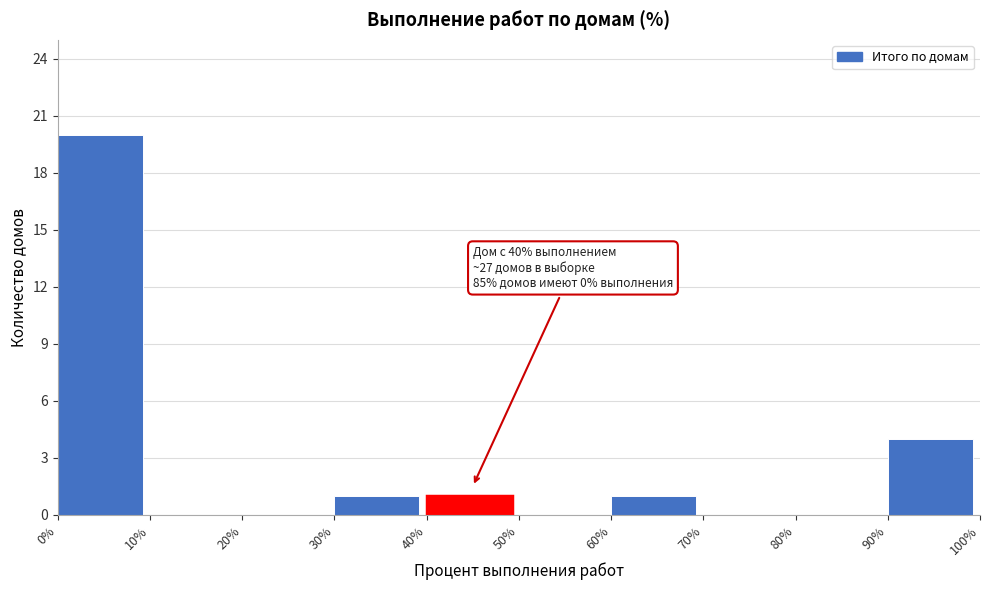

Which range on the x-axis has the tallest bar?

0% to 10%